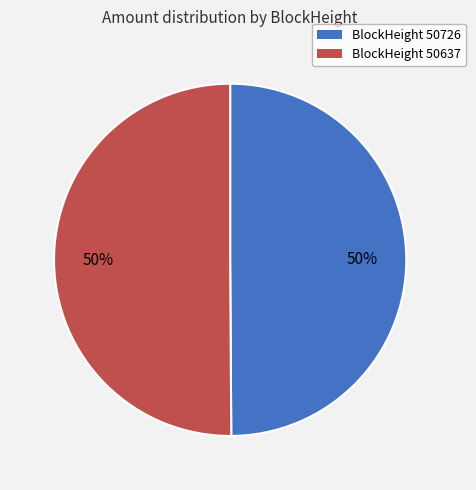

To the nearest percent, what is the average slice percentage?

50%